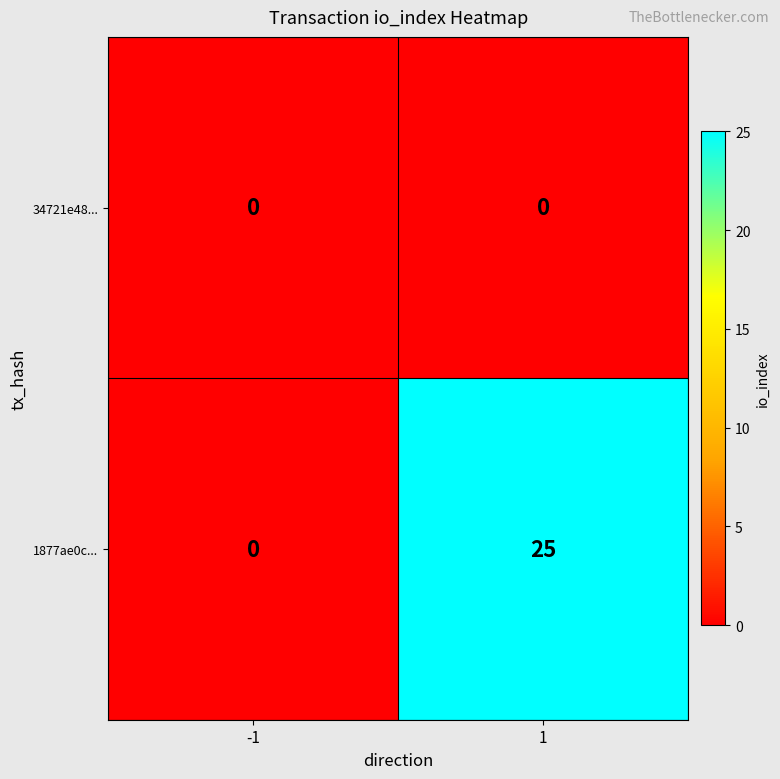

List the series in order of their overall mean, lowest first.

34721e48..., 1877ae0c...